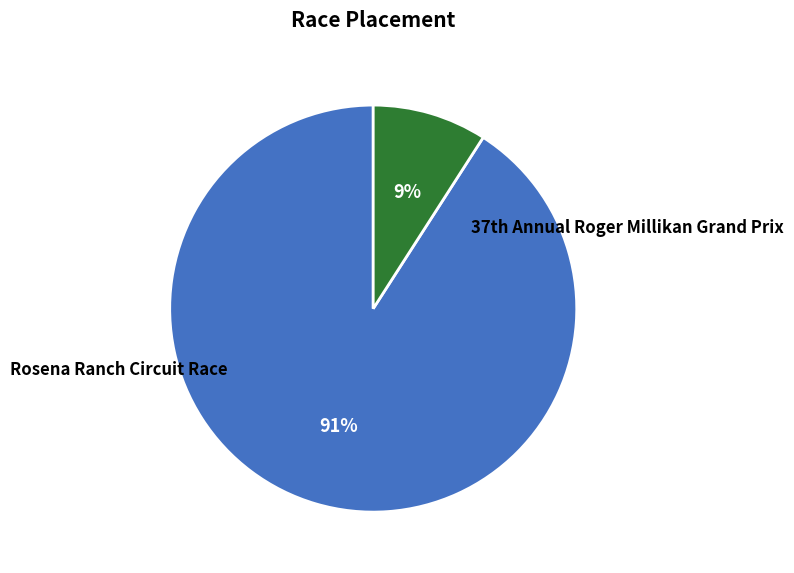

Count the number of slices in the pie.

2